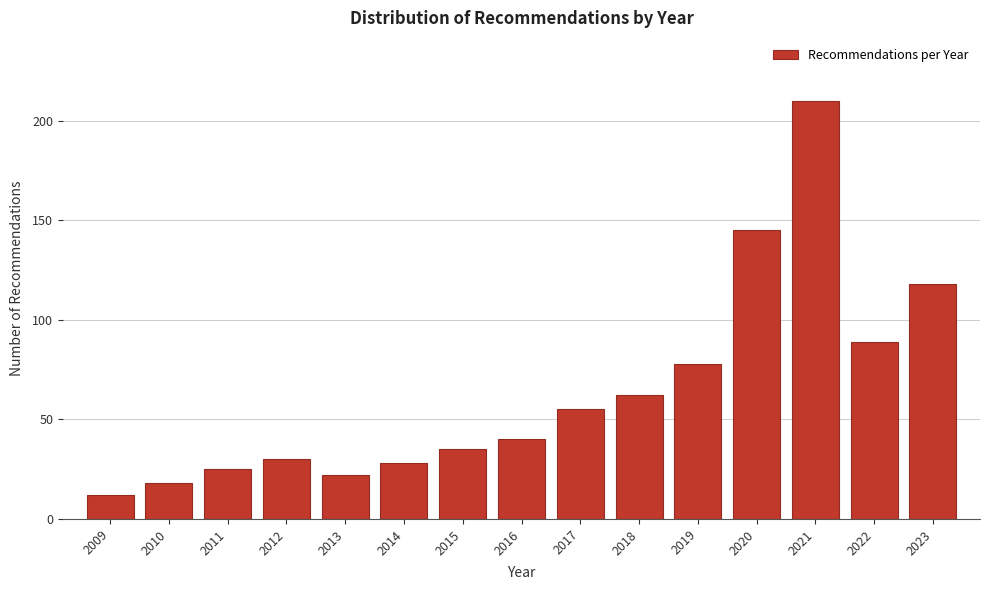

Reading left to right, transcribe all the data shown in this chart.

2009=12	2010=18	2011=25	2012=30	2013=22	2014=28	2015=35	2016=40	2017=55	2018=62	2019=78	2020=145	2021=210	2022=89	2023=118